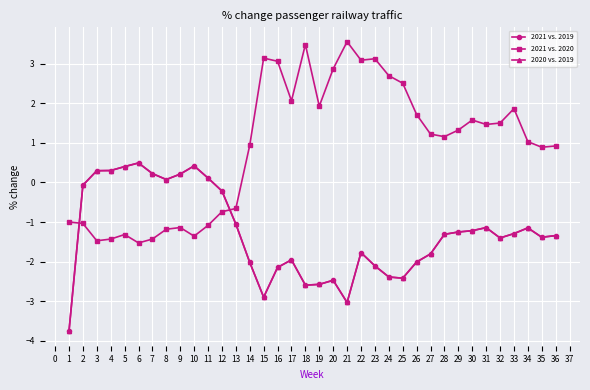

Is this an area chart (filled region under the line)?

No